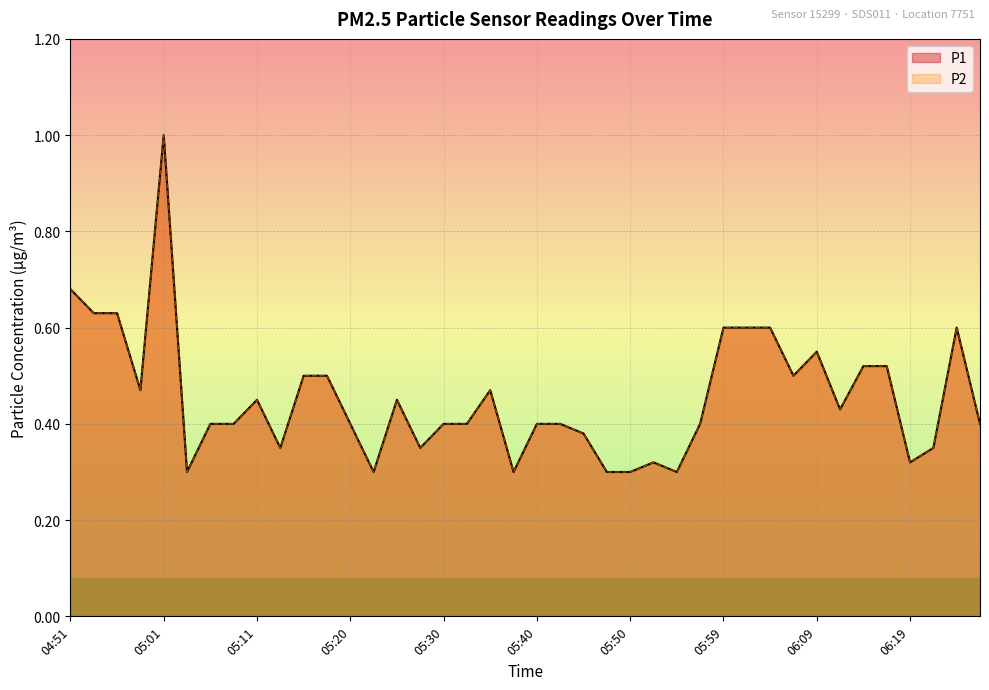

Reading right to left, list all the values displayed in this chart.

P1: 06:26=0.4	06:24=0.6	06:21=0.3	06:19=0.3	06:16=0.5	06:14=0.5	06:12=0.4	06:09=0.6	06:07=0.5	06:04=0.6	06:02=0.6	05:59=0.6	05:57=0.4	05:55=0.3	05:52=0.3	05:50=0.3	05:47=0.3	05:45=0.4	05:42=0.4	05:40=0.4	05:38=0.3	05:35=0.5	05:33=0.4	05:30=0.4	05:28=0.3	05:25=0.5	05:23=0.3	05:20=0.4	05:18=0.5	05:16=0.5	05:13=0.3	05:11=0.5	05:08=0.4	05:06=0.4	05:03=0.3	05:01=1.0	04:58=0.5	04:56=0.6	04:54=0.6	04:51=0.7
P2: 06:26=0.4	06:24=0.6	06:21=0.3	06:19=0.3	06:16=0.5	06:14=0.5	06:12=0.4	06:09=0.6	06:07=0.5	06:04=0.6	06:02=0.6	05:59=0.6	05:57=0.4	05:55=0.3	05:52=0.3	05:50=0.3	05:47=0.3	05:45=0.4	05:42=0.4	05:40=0.4	05:38=0.3	05:35=0.5	05:33=0.4	05:30=0.4	05:28=0.3	05:25=0.5	05:23=0.3	05:20=0.4	05:18=0.5	05:16=0.5	05:13=0.3	05:11=0.5	05:08=0.4	05:06=0.4	05:03=0.3	05:01=1.0	04:58=0.5	04:56=0.6	04:54=0.6	04:51=0.7